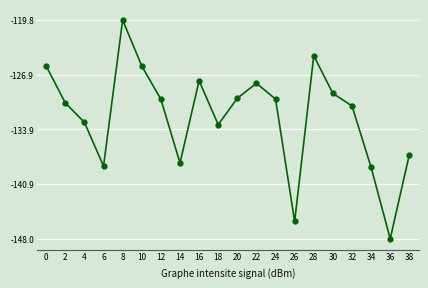

At which label is the value closest to -133?

4